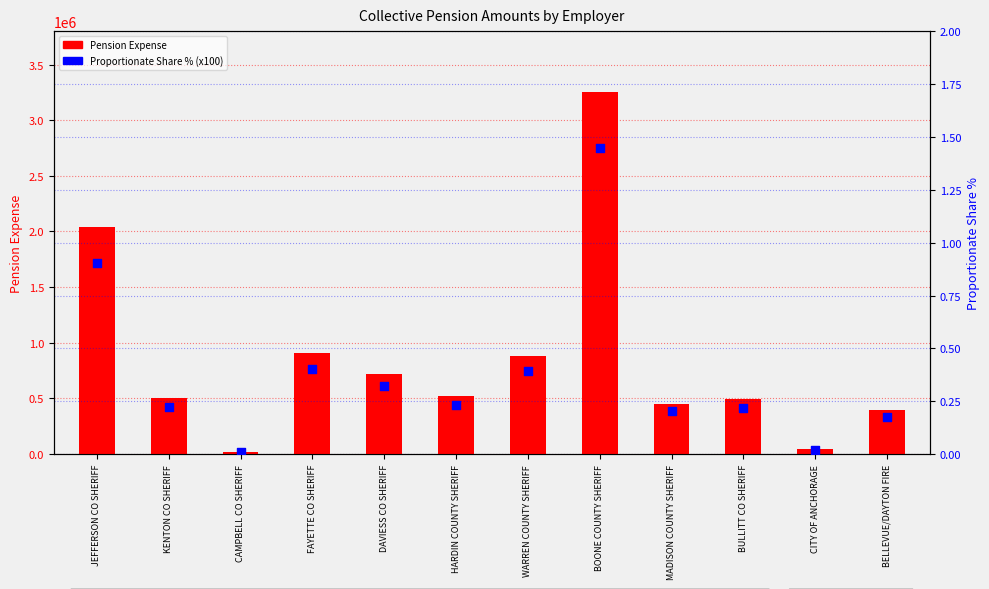

What is the total value across all series at BULLITT CO SHERIFF?

491134.2